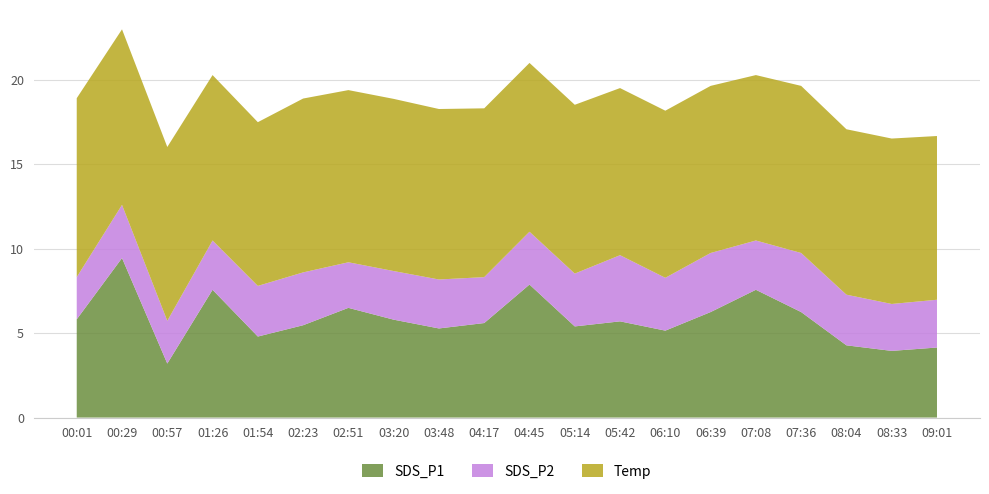

Reading left to right, what are all the values shown in this chart?

SDS_P1: 00:01=5.8	00:29=9.4	00:57=3.2	01:26=7.6	01:54=4.8	02:23=5.5	02:51=6.5	03:20=5.8	03:48=5.3	04:17=5.6	04:45=7.9	05:14=5.4	05:42=5.7	06:10=5.2	06:39=6.2	07:08=7.6	07:36=6.2	08:04=4.3	08:33=4.0	09:01=4.2
SDS_P2: 00:01=2.5	00:29=3.1	00:57=2.5	01:26=2.9	01:54=3.0	02:23=3.1	02:51=2.7	03:20=2.9	03:48=2.9	04:17=2.7	04:45=3.1	05:14=3.1	05:42=3.9	06:10=3.1	06:39=3.5	07:08=2.9	07:36=3.5	08:04=3.0	08:33=2.8	09:01=2.8
Temp: 00:01=10.6	00:29=10.4	00:57=10.3	01:26=9.8	01:54=9.7	02:23=10.3	02:51=10.2	03:20=10.2	03:48=10.1	04:17=10.0	04:45=10.0	05:14=10.0	05:42=9.9	06:10=9.9	06:39=9.9	07:08=9.8	07:36=9.9	08:04=9.8	08:33=9.8	09:01=9.7